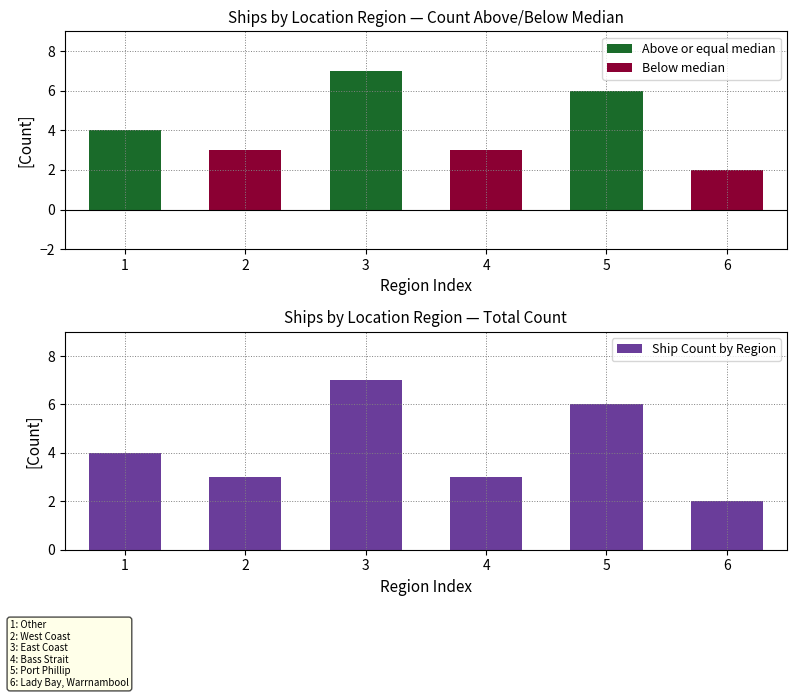

What is the total value across all series at 2?

6